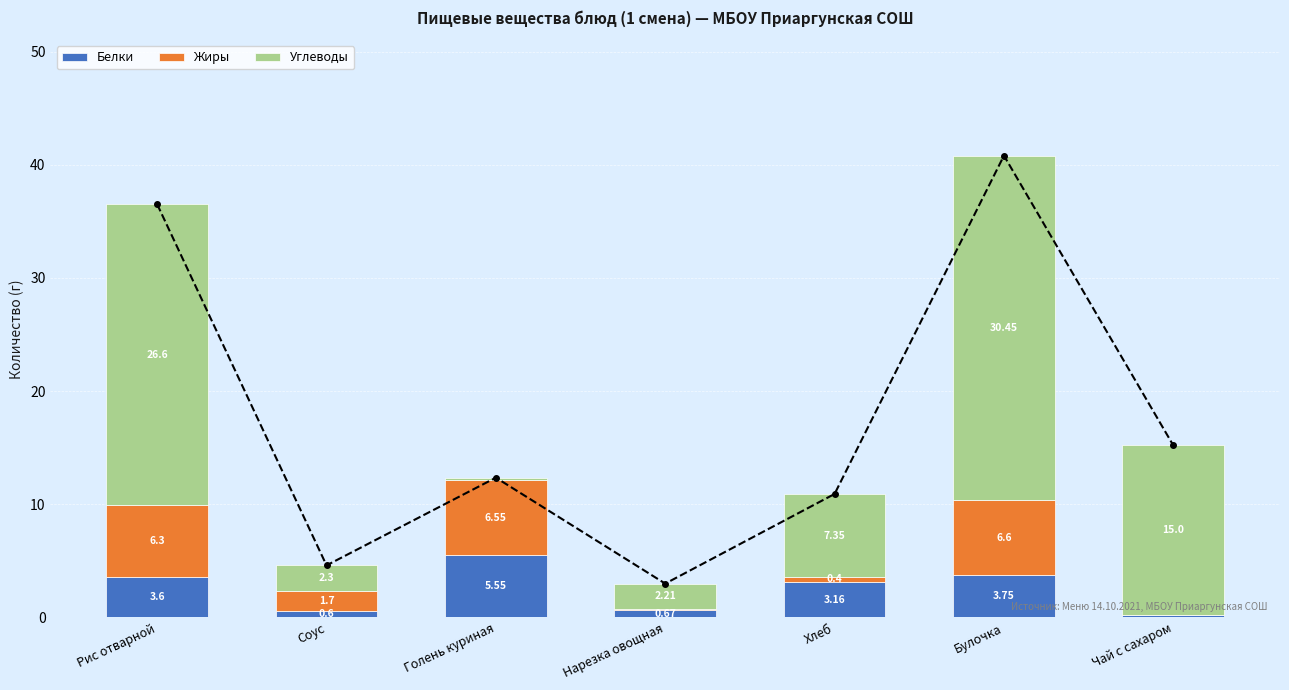

What is the label of the 4th bar from the left?

Нарезка овощная